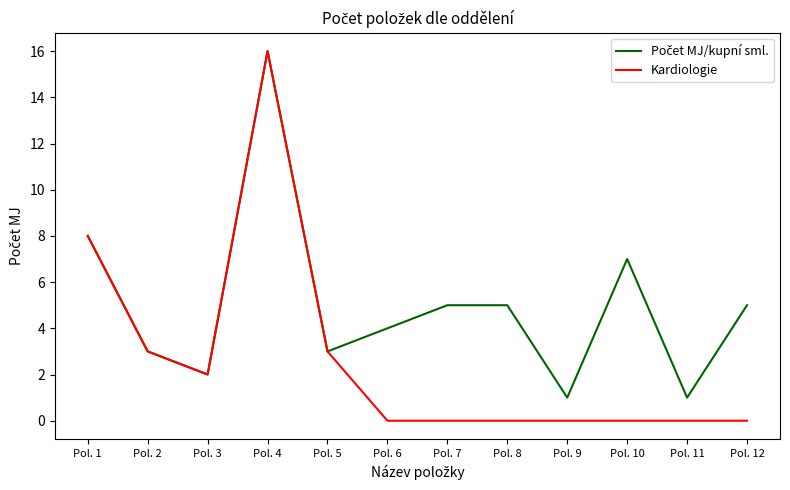

Which series has the largest range (max minus min)?

Kardiologie